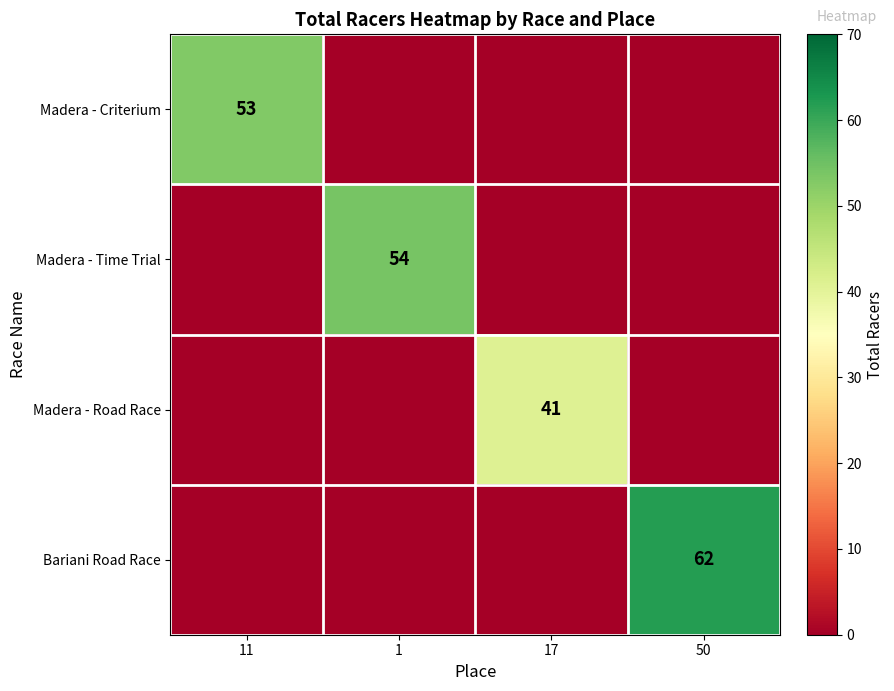

True or false: Madera - Road Race has a value of 41 at 17.

True